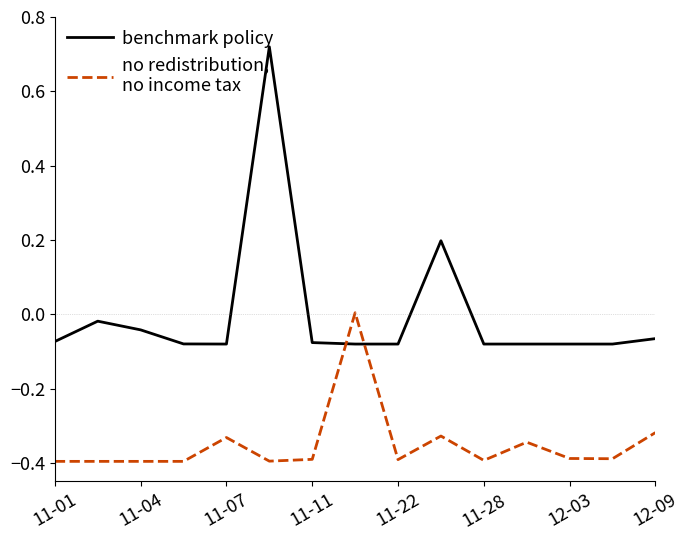

What is the minimum value shown in the chart?

-0.4